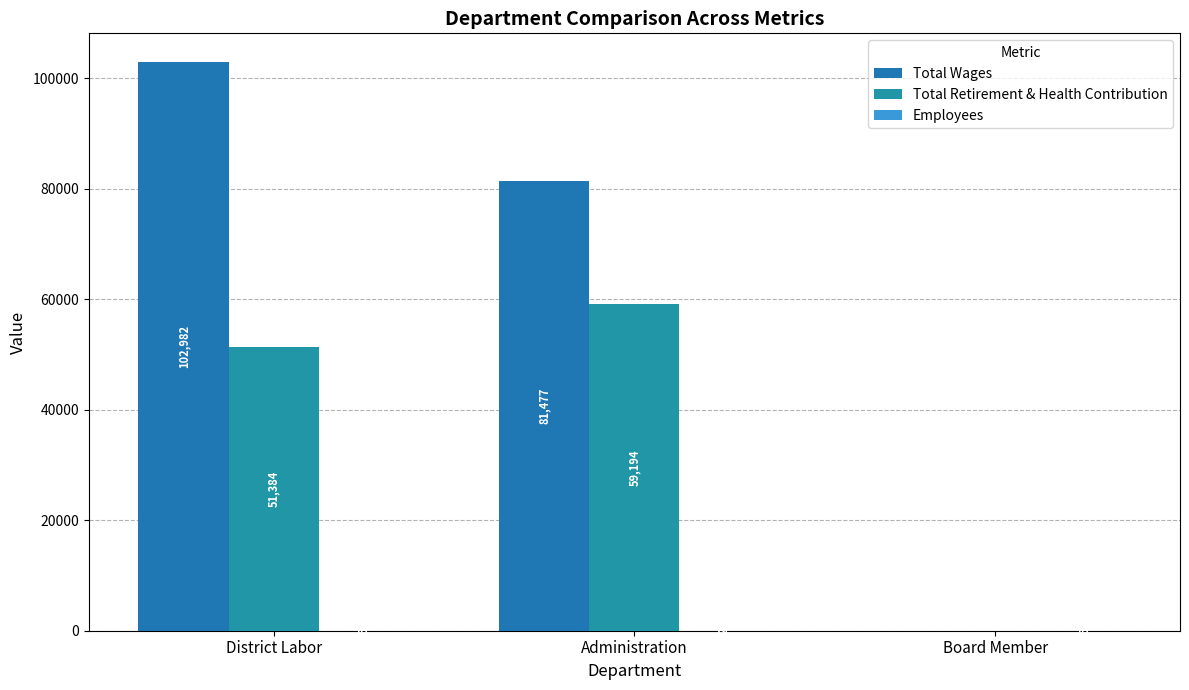

Which category has the lowest value in the Total Wages series?

Board Member